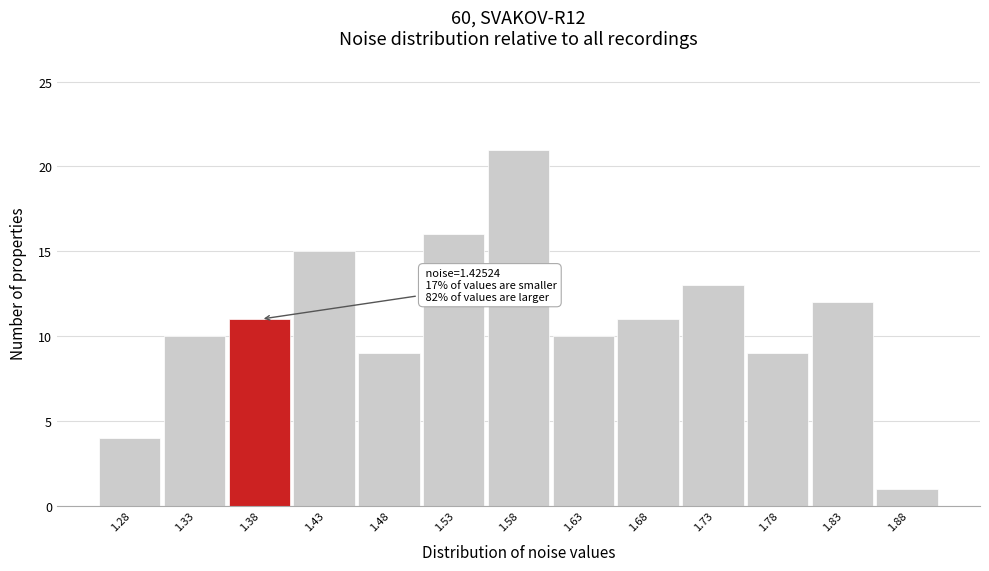

Reading right to left, transcribe all the data shown in this chart.

1	12	9	13	11	10	21	16	9	15	11	10	4